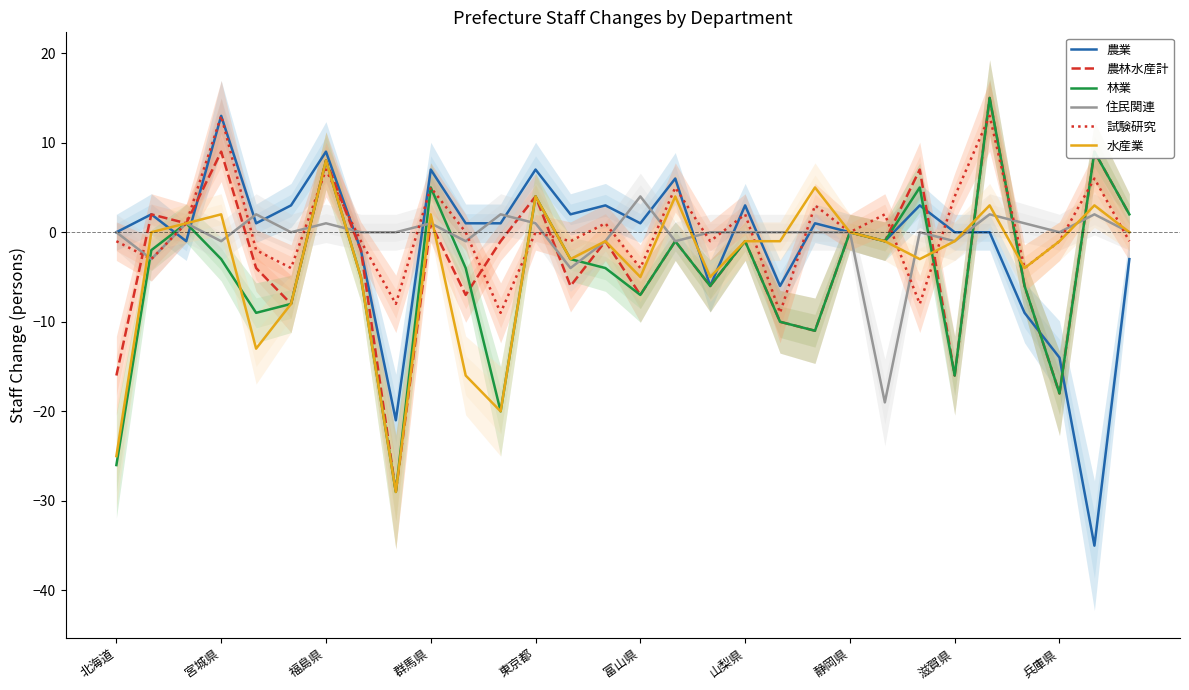

How many values in 農業 are above zero?

16